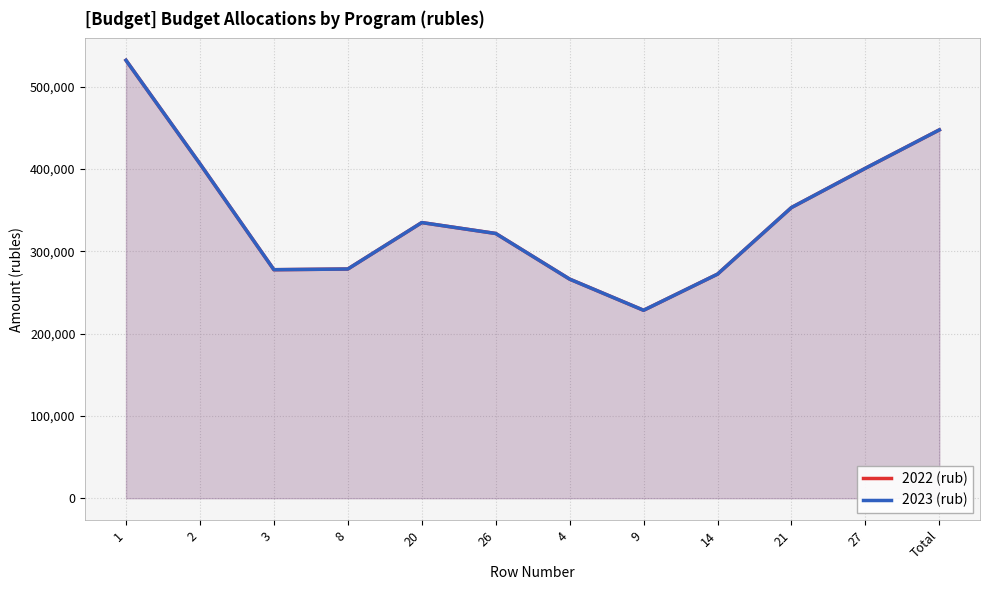

The value of 2022 (rub) at 1 is 532123.3. True or false?

True